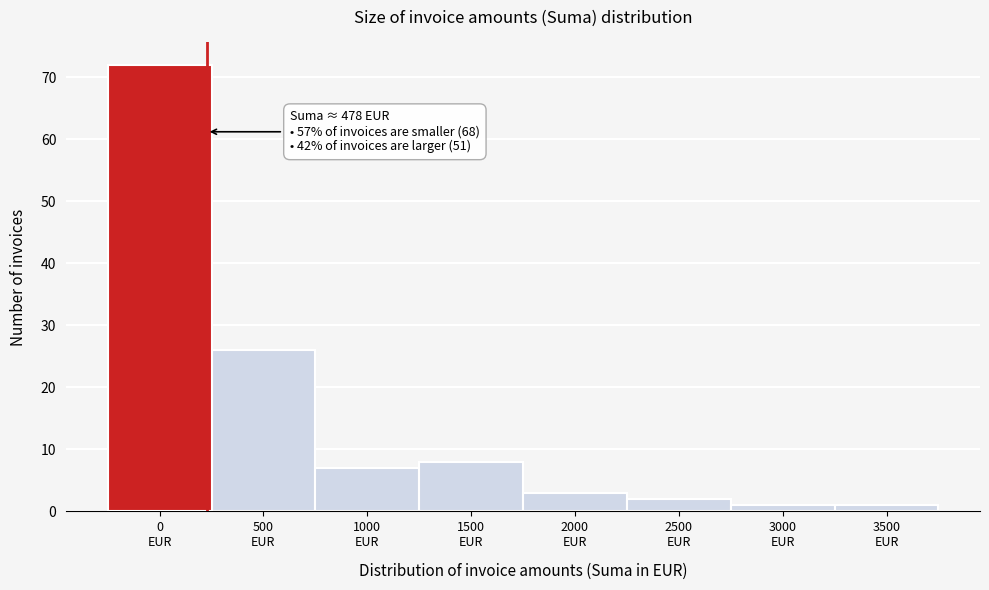

Reading right to left, transcribe all the data shown in this chart.

1	1	2	3	8	7	26	72